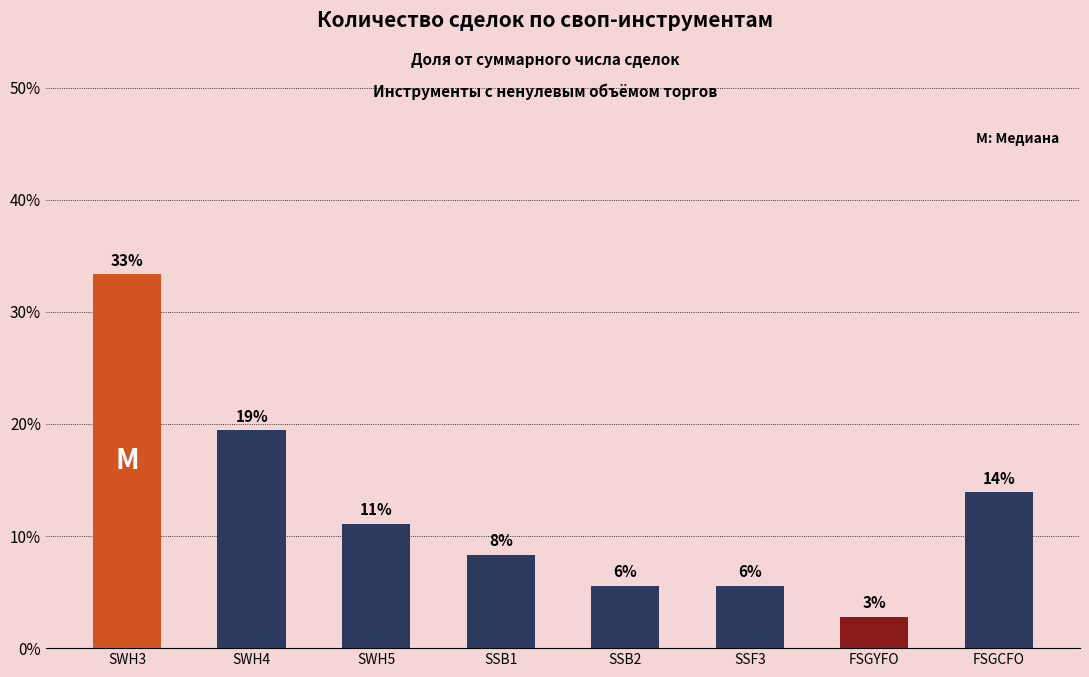

Does the chart contain any negative values?

No